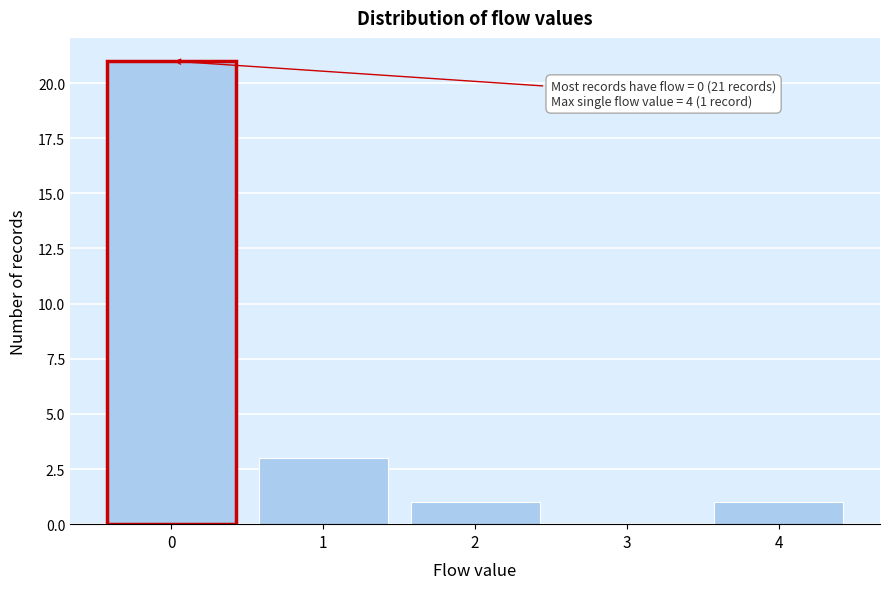

Over which range of the x-axis is the bar tallest?

-0.5 to 0.5